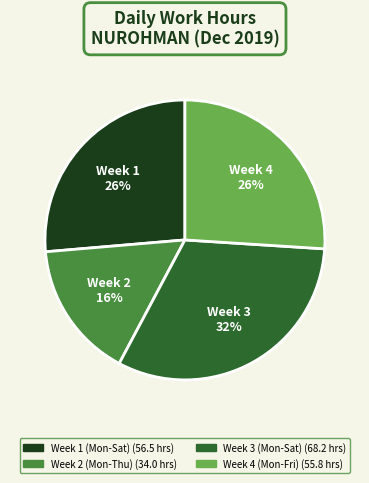

To the nearest percent, what is the difference between the largest and smallest slice percentages?

16%